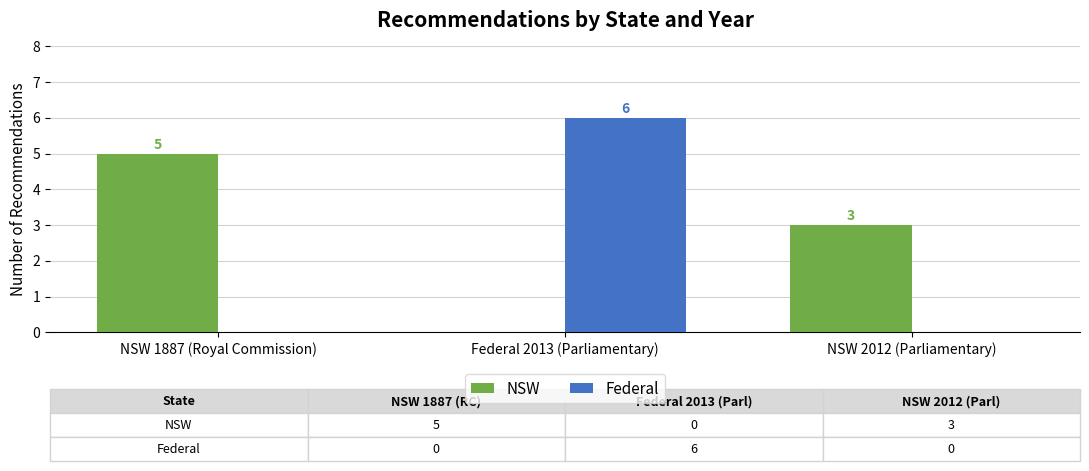

Where is NSW nearest to the value 2?

NSW 2012 (Parliamentary)